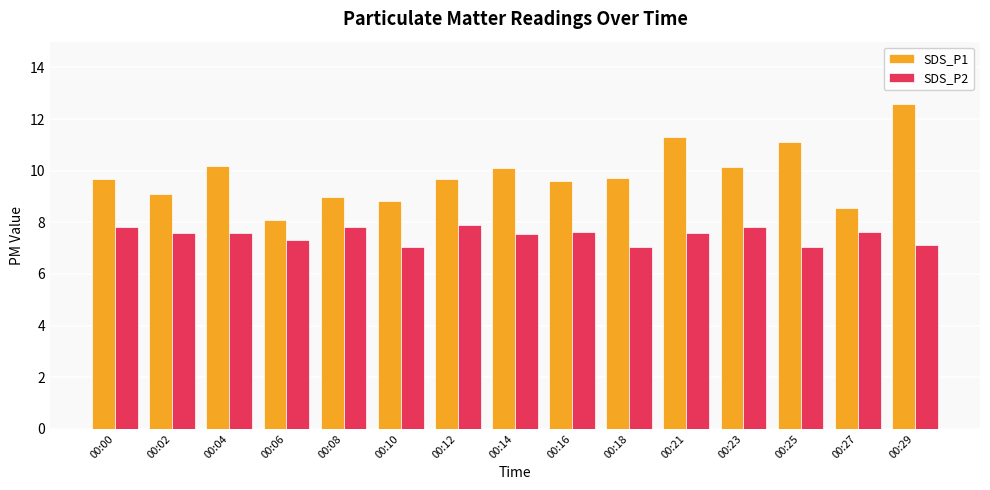

At how many categories does at least one series exceed 11?

3